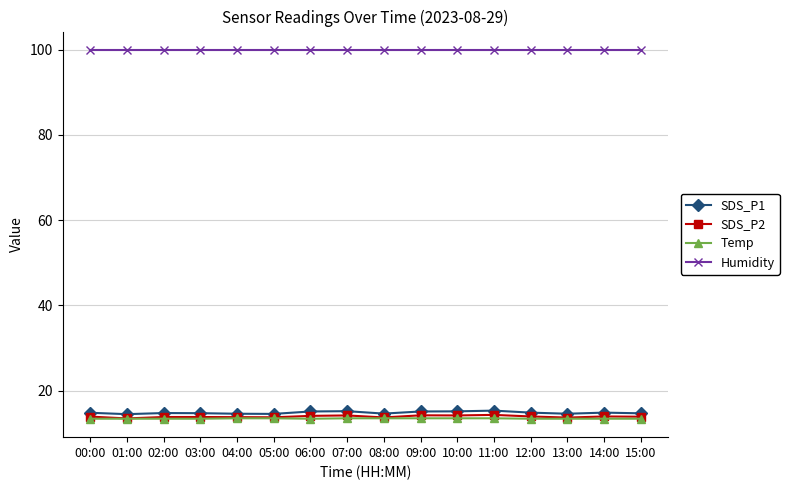

What is the minimum value shown in the chart?

13.4